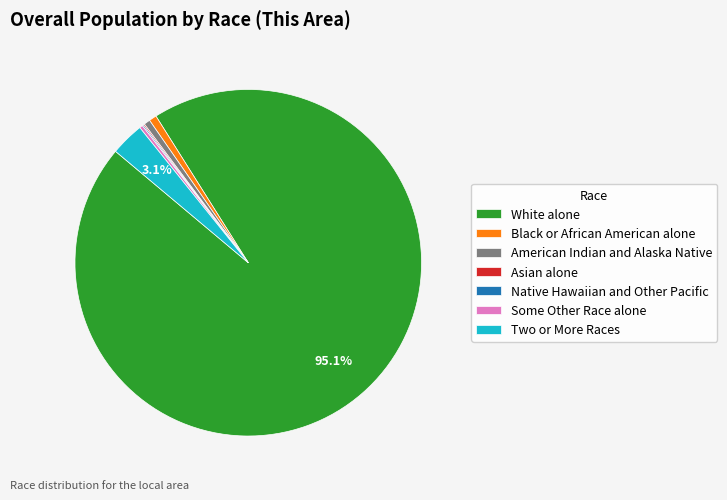

Do American Indian and Alaska Native and Some Other Race alone together represent more than half of the pie?

No